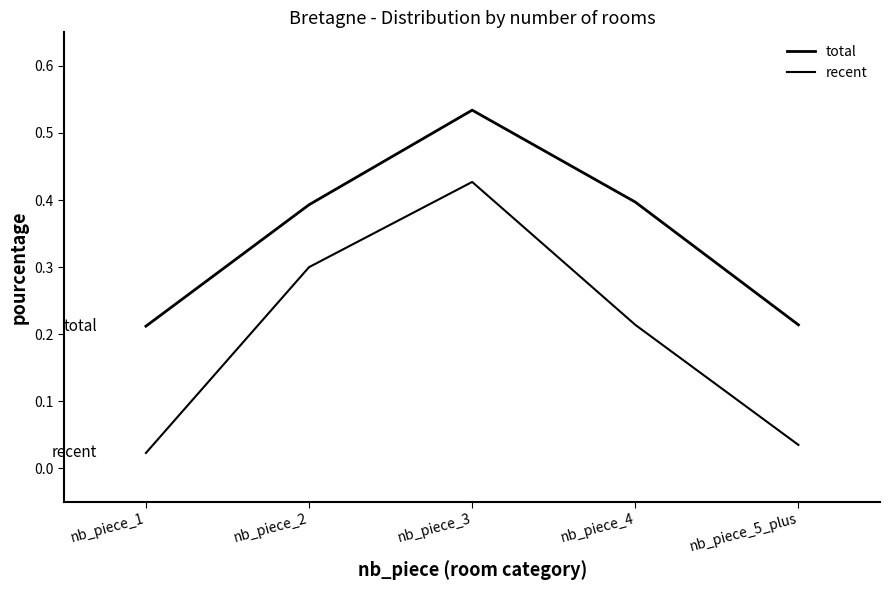

Which series has the largest range (max minus min)?

recent